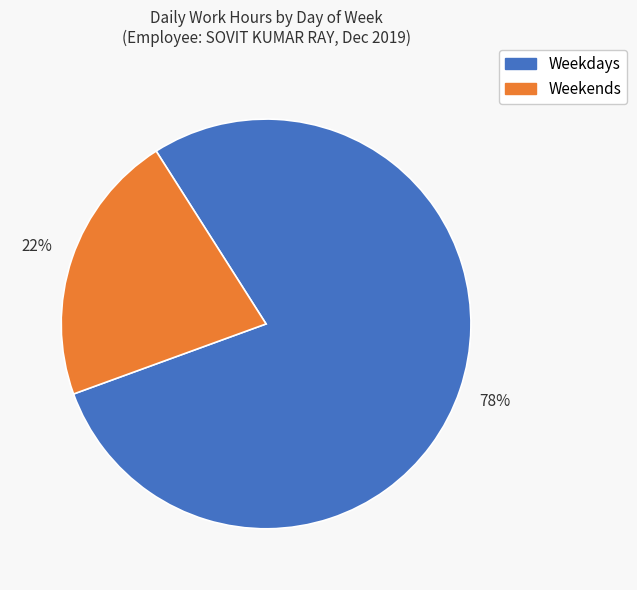

Is there any slice that represents more than half of the pie?

Yes